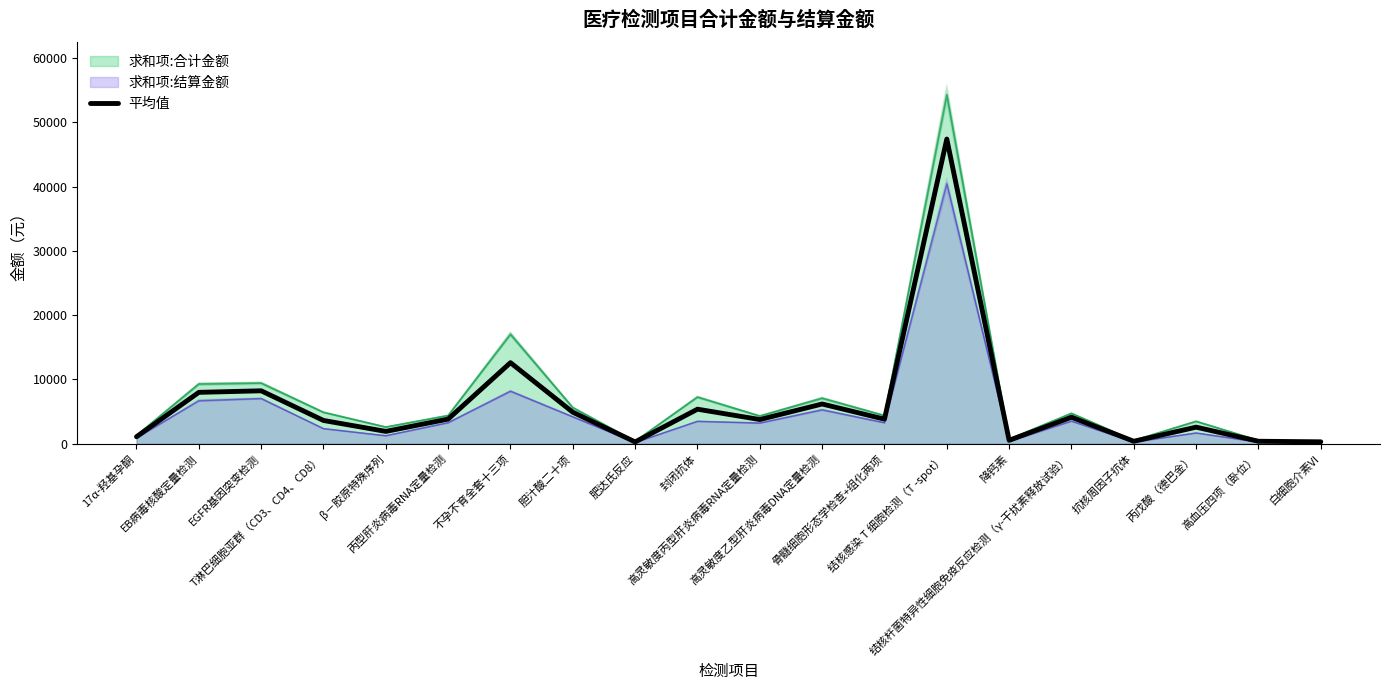

Where is the data nearest to the value 23842?

不孕不育全套十三项